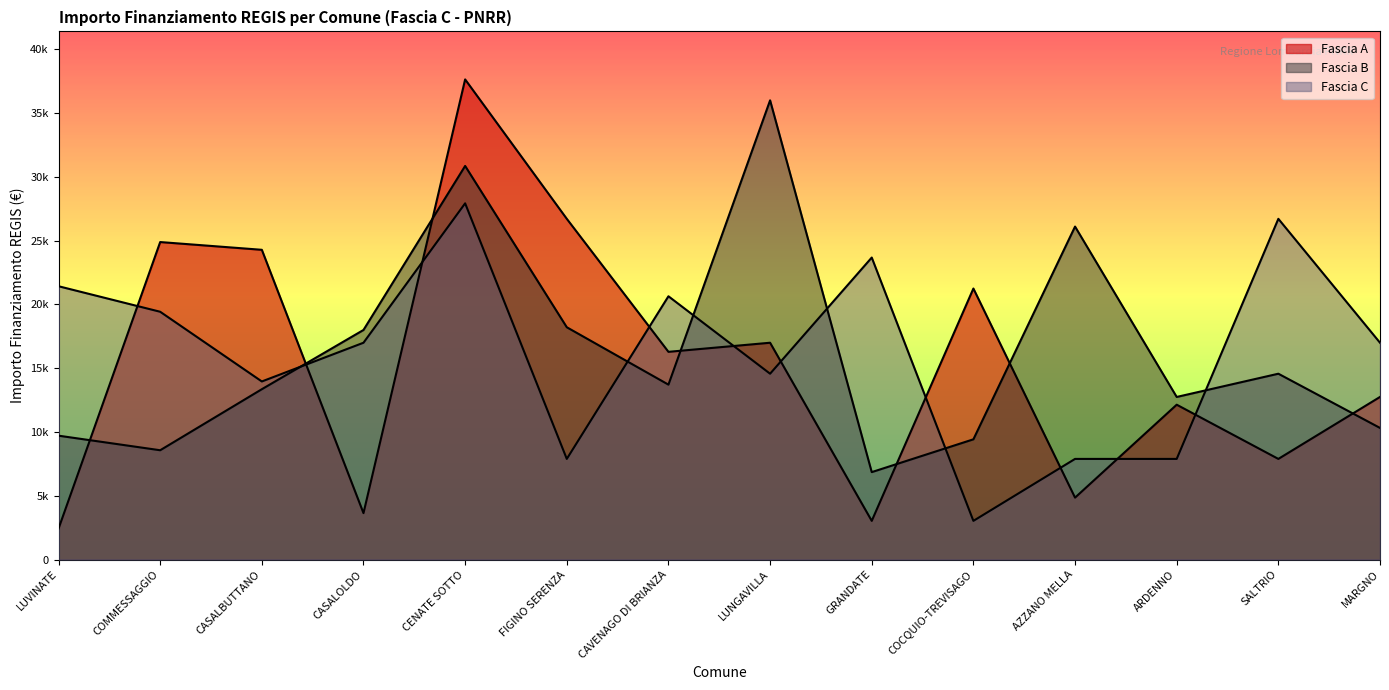

What is the label of the 9th point from the right?

FIGINO SERENZA